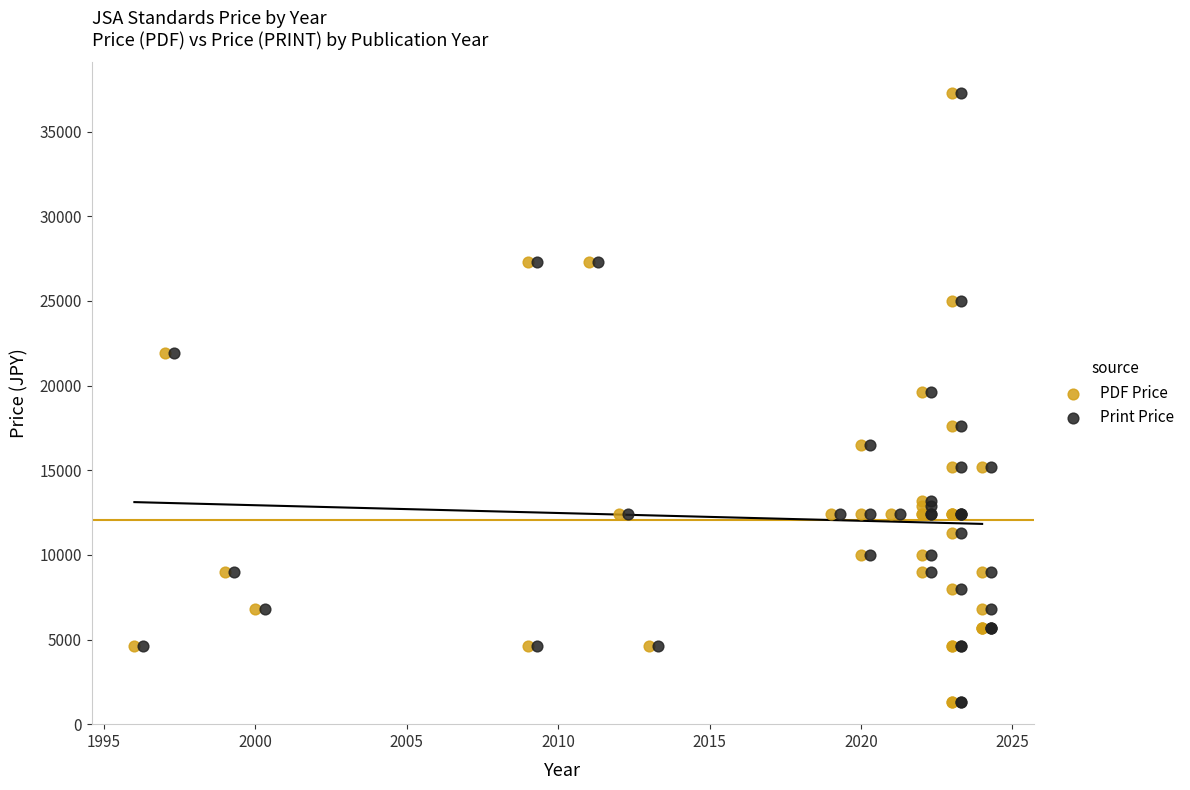

What are all the series names shown in the legend?

PDF Price, Print Price